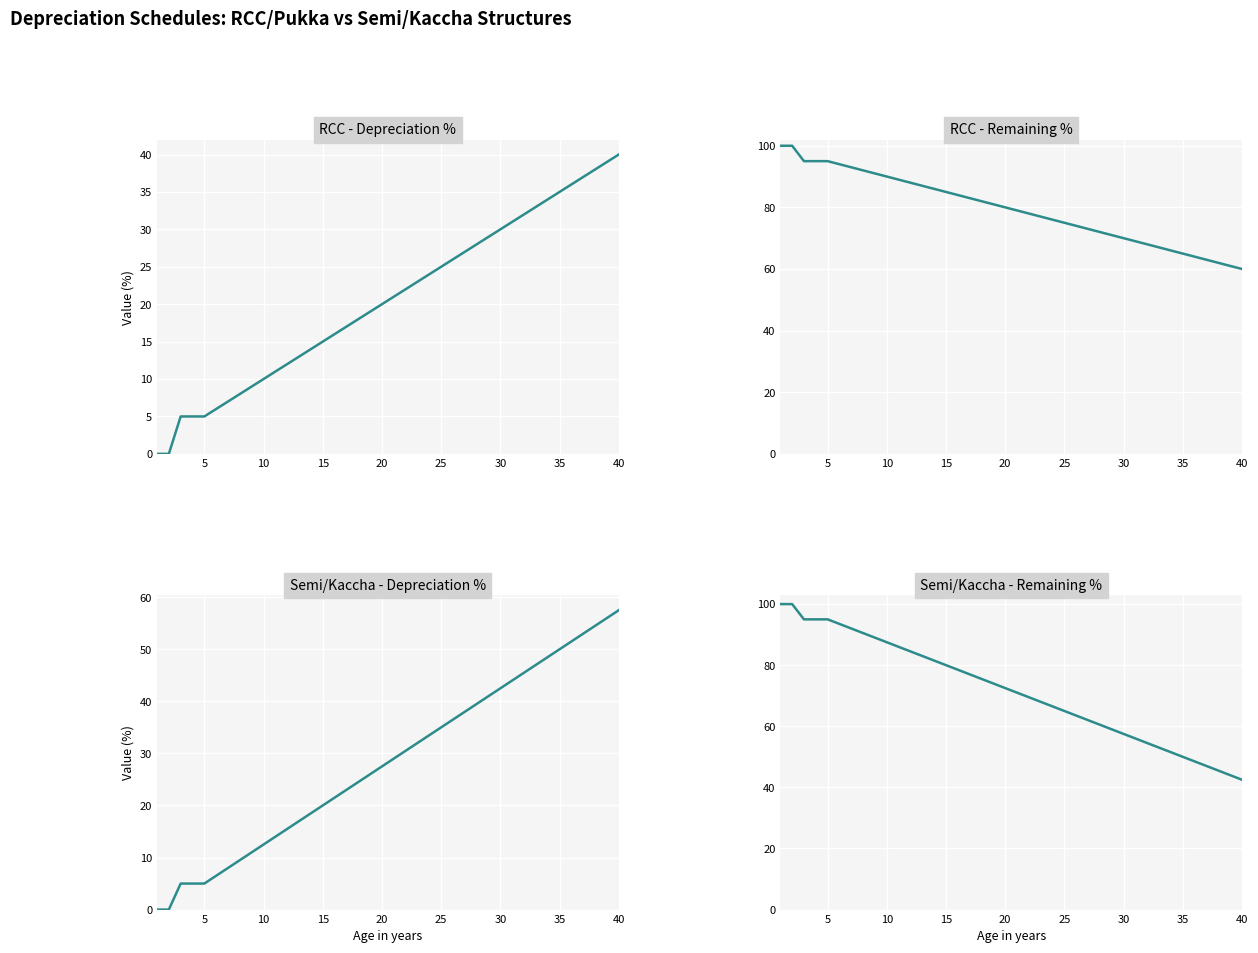

True or false: Semi/Kaccha Remaining % has more than 2 interior local peaks.

False